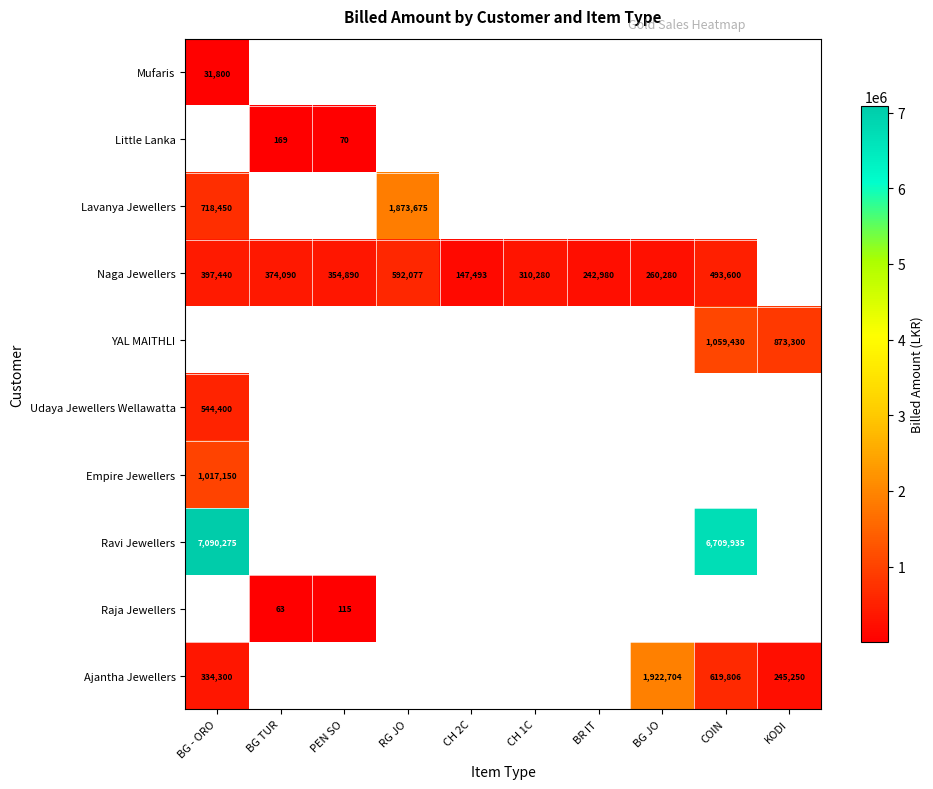

Is it true that Raja Jewellers equals 101 at BG TUR?

False